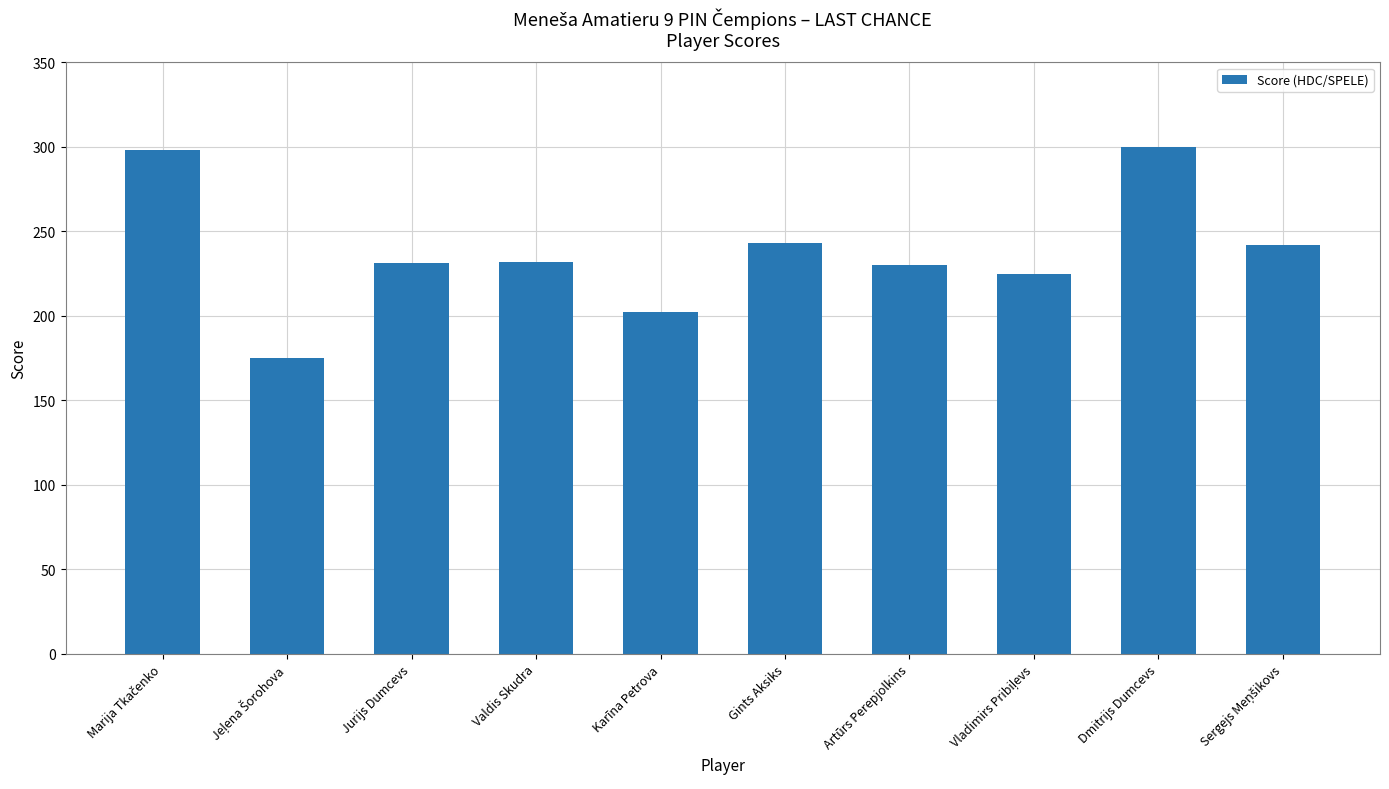

What is the ratio of the value at Artūrs Perepjolkins to the value at Valdis Skudra?

1.0